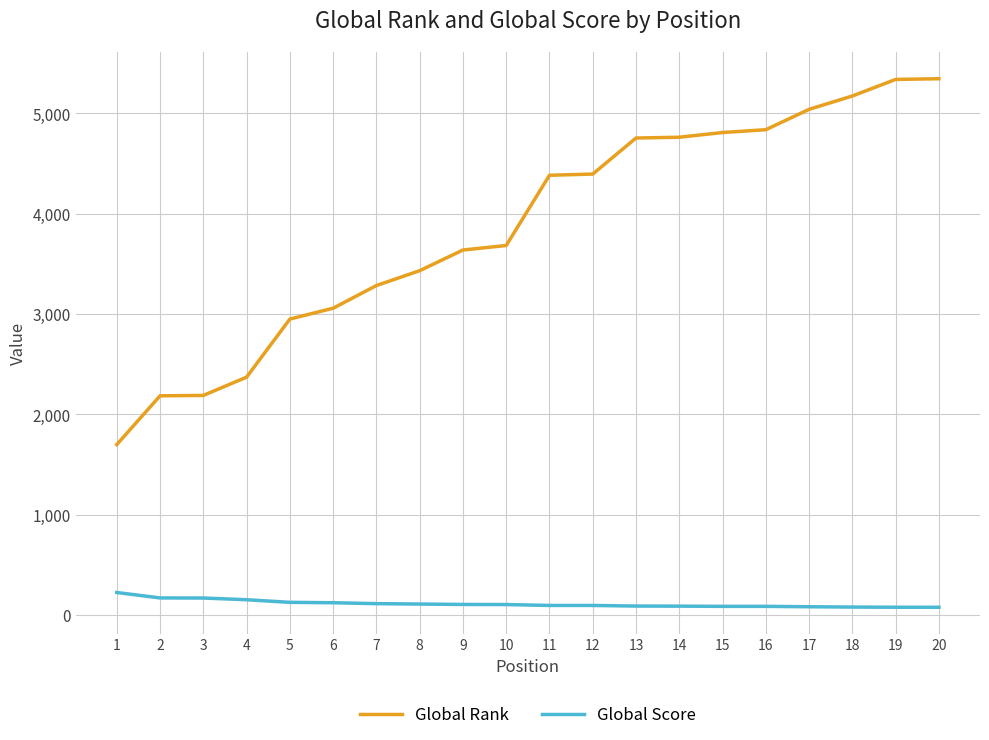

What is the total value across all series at 14?

4851